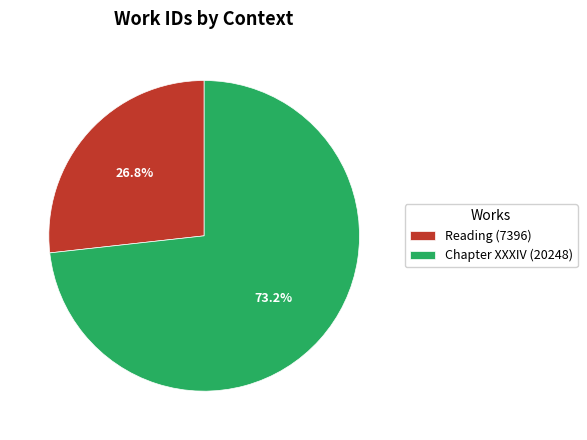

Approximately how many times larger is the value at Reading (7396) compared to Chapter XXXIV (20248)?

0.4